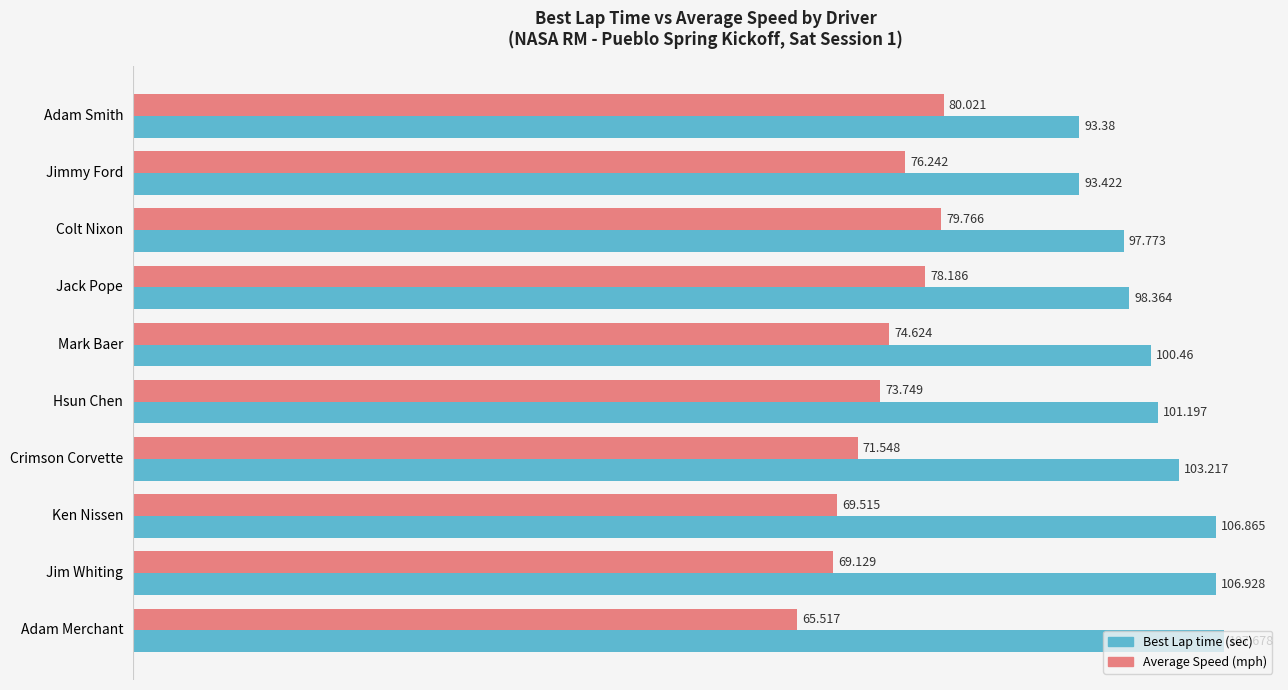

At which category is the sum across all series the highest?

Colt Nixon